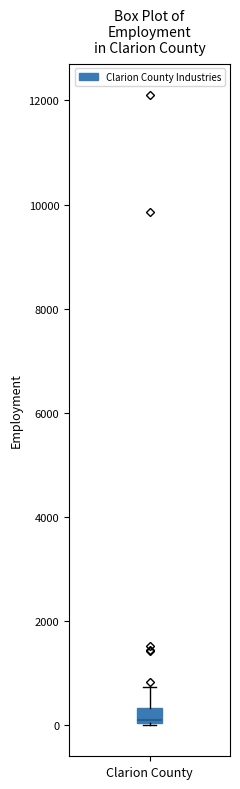

Where does the upper whisker of the box for Clarion County end on the y-axis? The values are not printed on the chart, so give them approximately, as read against the axis.

800